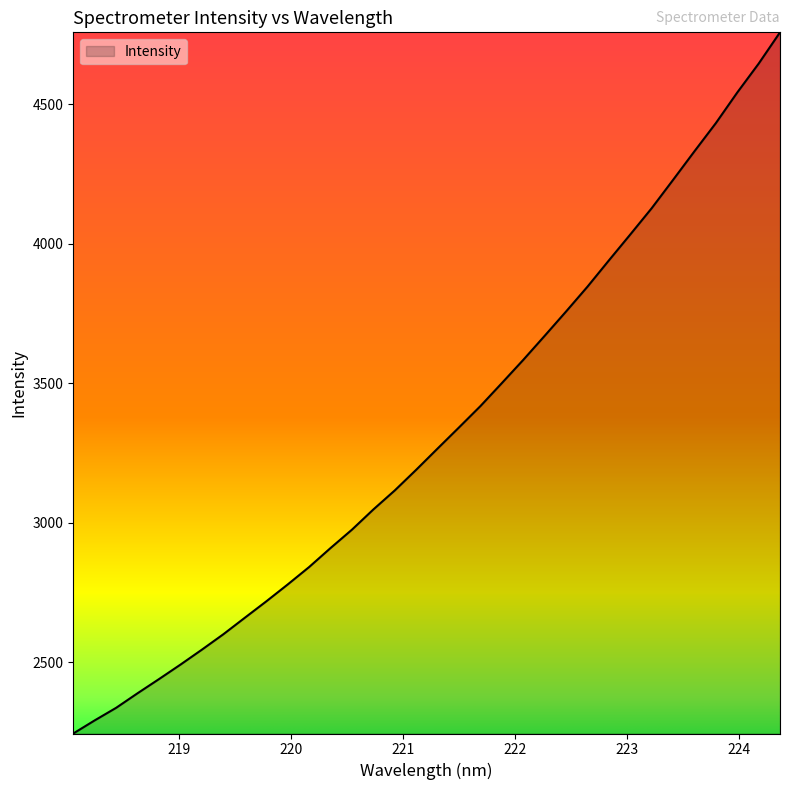

What is the maximum value shown in the chart?

4757.1